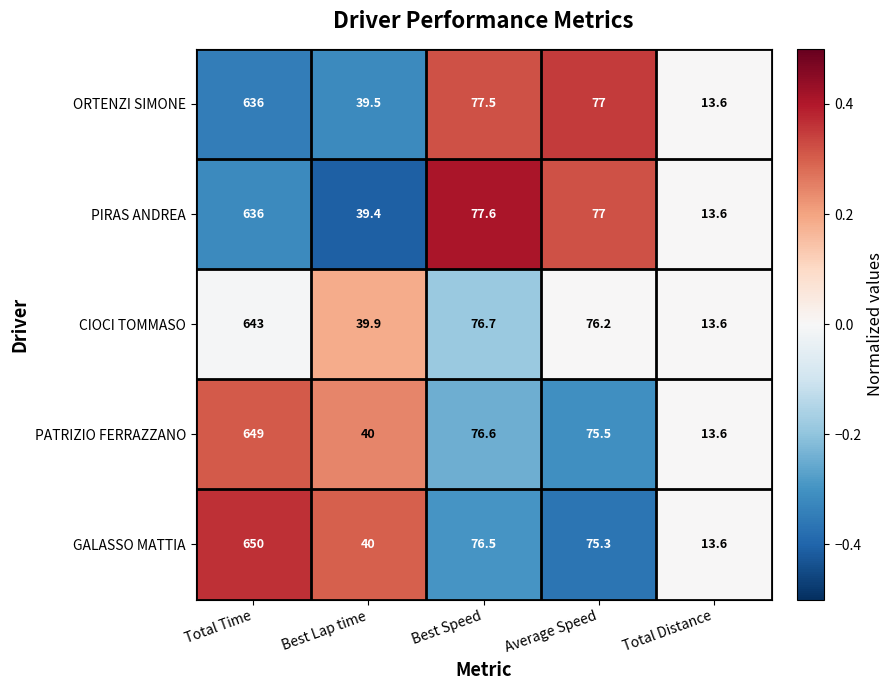

Reading left to right, what are all the values shown in this chart?

ORTENZI SIMONE: 636.0	39.5	77.5	77.0	13.6
PIRAS ANDREA: 636.0	39.4	77.6	77.0	13.6
CIOCI TOMMASO: 643.0	39.9	76.7	76.2	13.6
PATRIZIO FERRAZZANO: 649.0	40.0	76.6	75.5	13.6
GALASSO MATTIA: 650.0	40.0	76.5	75.3	13.6